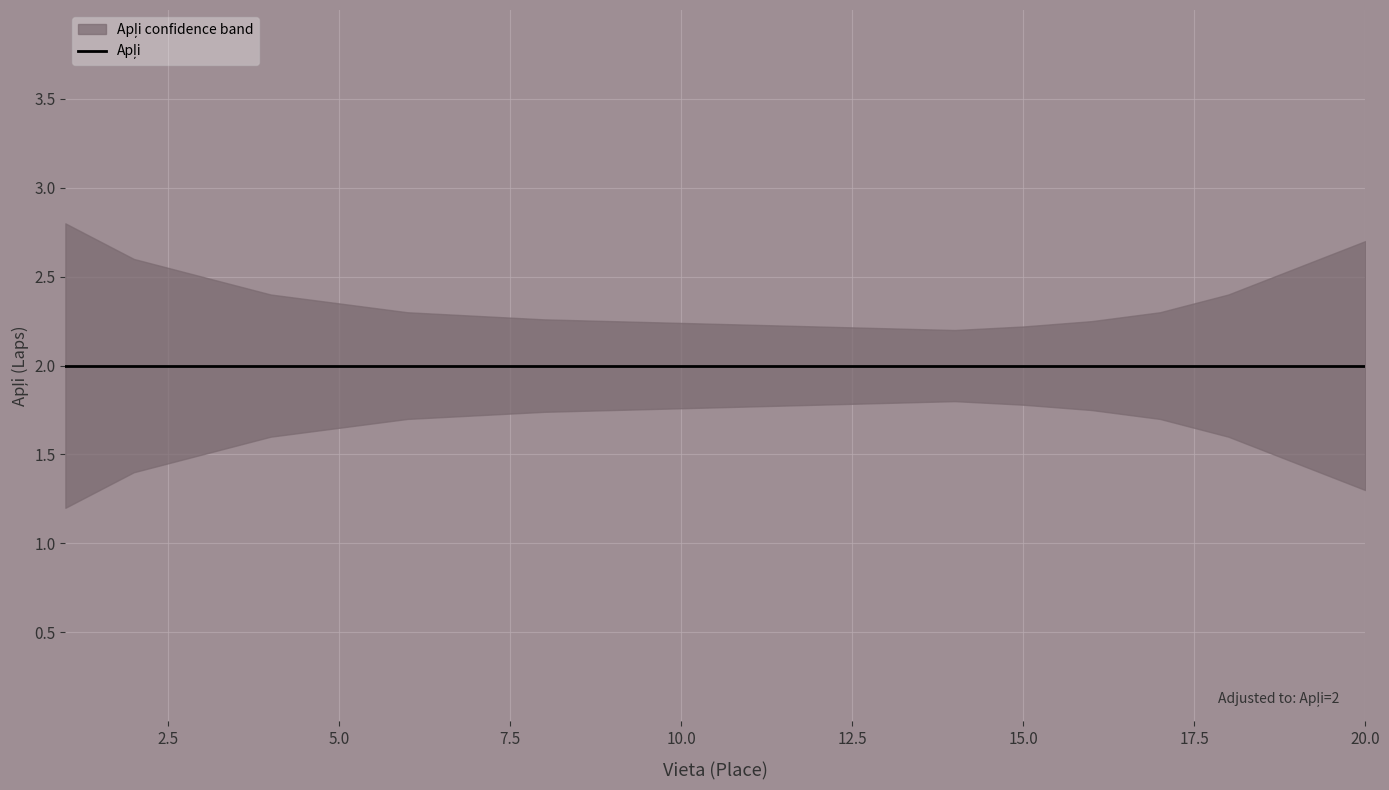

What is the approximate value of Apļi at 6?

2.0